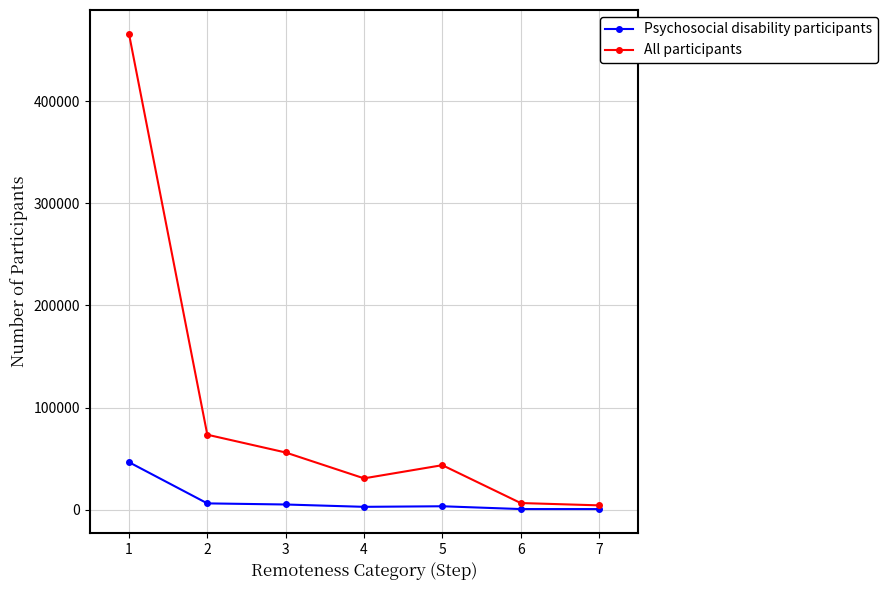

Which series has the largest total across all categories?

All participants